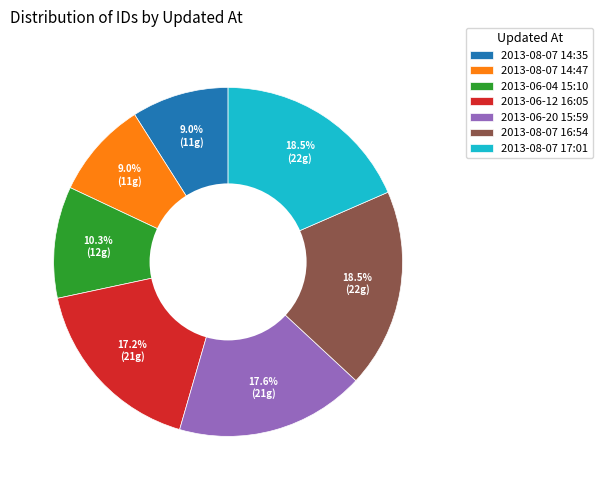

What is the total percentage of 2013-06-04 15:10 and 2013-08-07 16:54?

28.8%